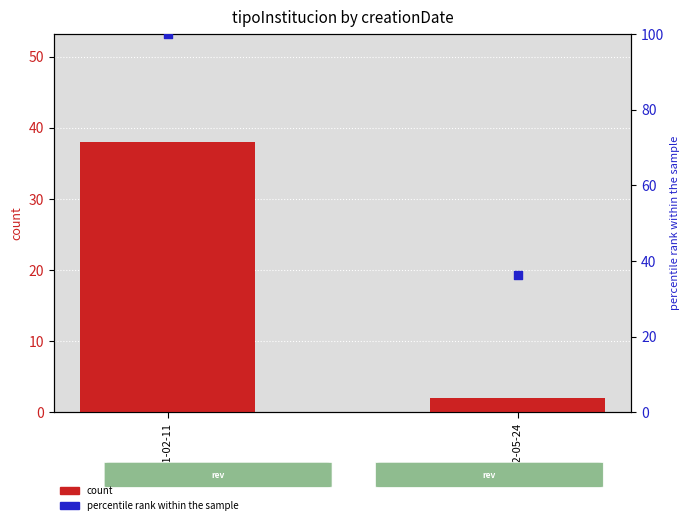

Is the value of count at 2011-02-11 greater than the value of percentile rank within the sample at 2012-05-24?

Yes